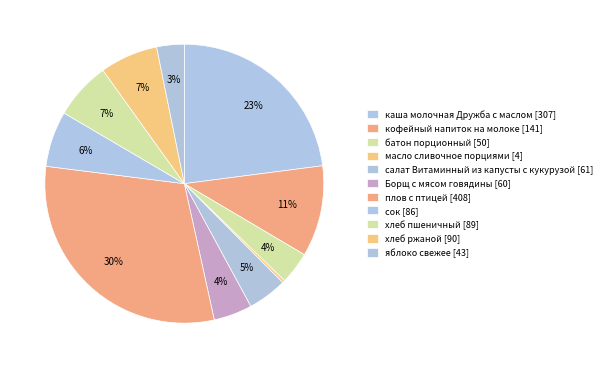

How many slices are in this pie chart?

11